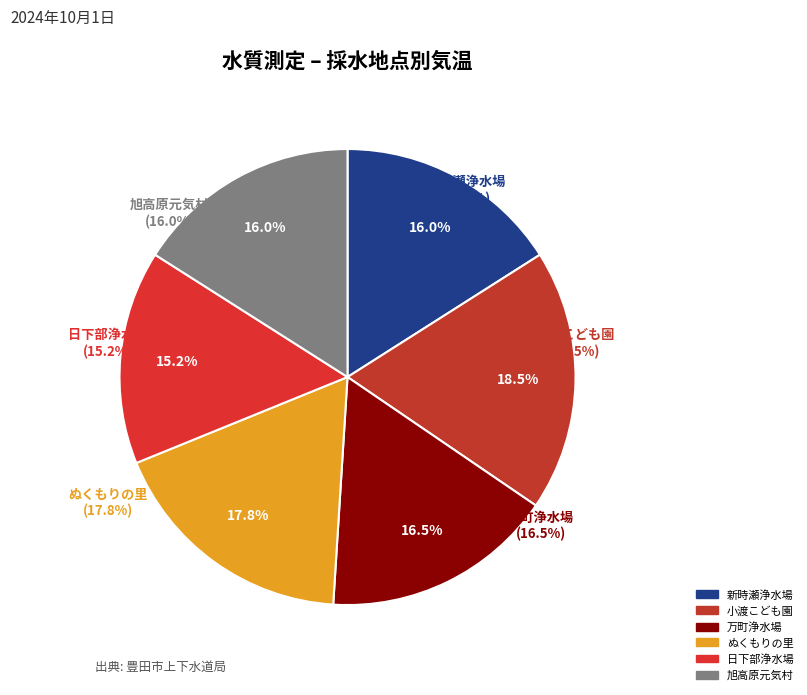

To the nearest percent, what percentage of the pie is 万町浄水場?

16%